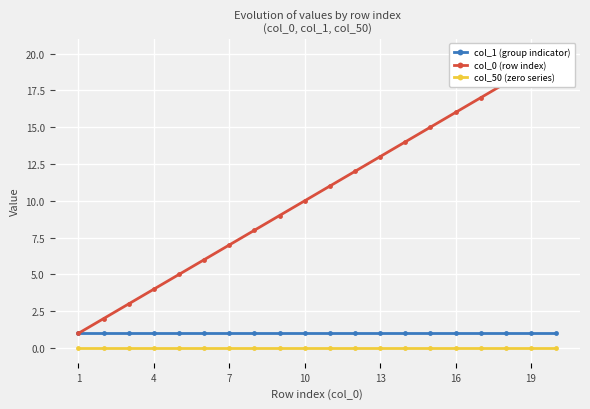

Reading left to right, transcribe all the data shown in this chart.

col_1 (group indicator): 1	1	1	1	1	1	1	1	1	1	1	1	1	1	1	1	1	1	1	1
col_0 (row index): 1	2	3	4	5	6	7	8	9	10	11	12	13	14	15	16	17	18	19	20
col_50 (zero series): 0	0	0	0	0	0	0	0	0	0	0	0	0	0	0	0	0	0	0	0